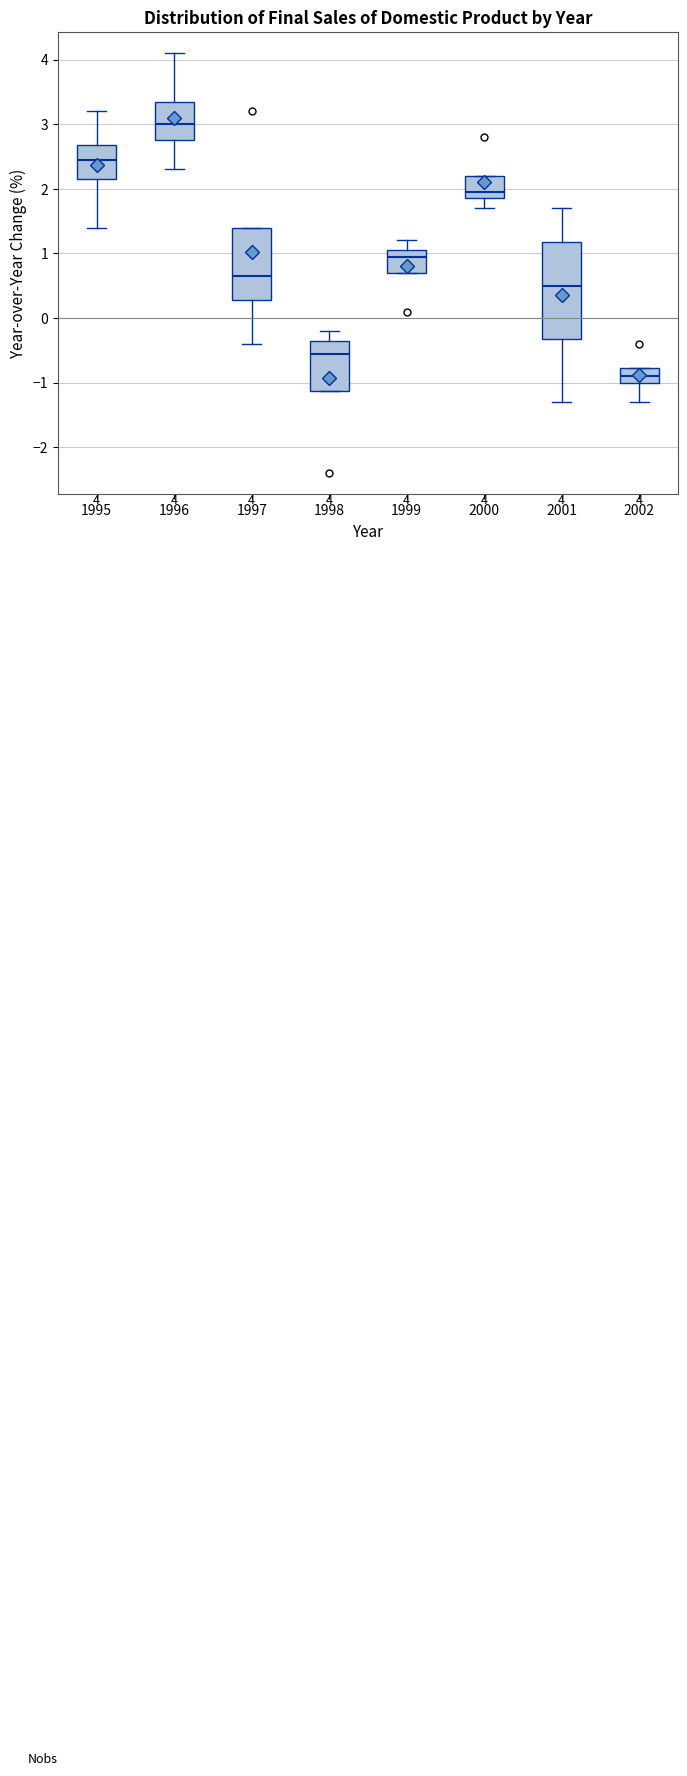

Which box is the tallest, from its lower edge to its upper edge?

2001